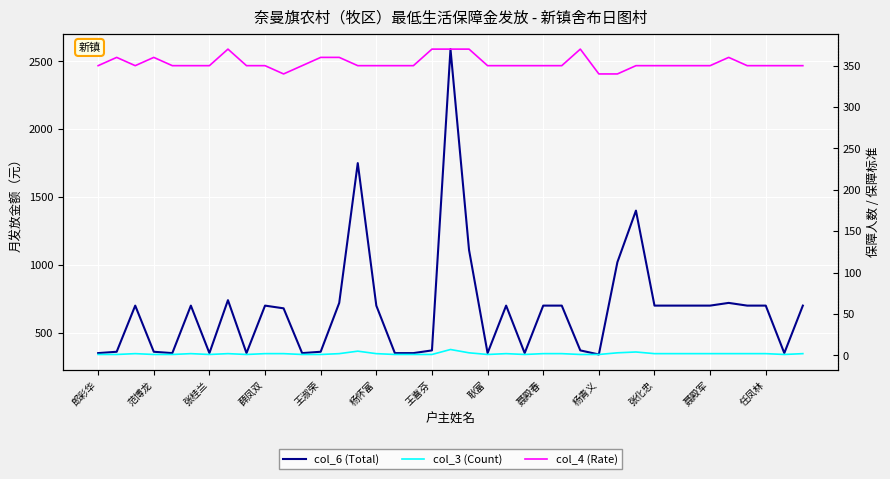

How many col_4 (Rate) values are between 350 and 360?

31